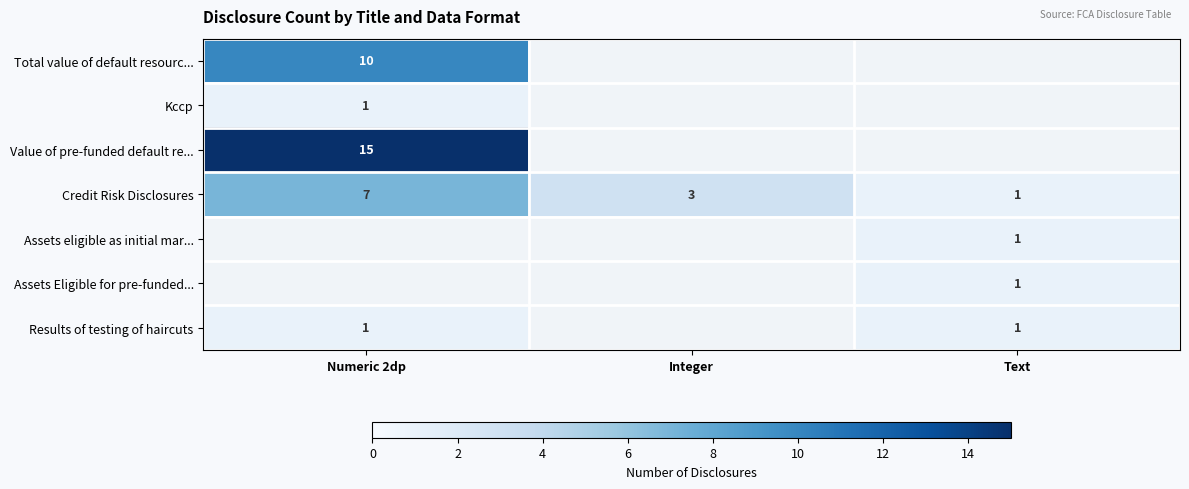

Is it true that Credit Risk Disclosures equals 1.7 at Text?

False